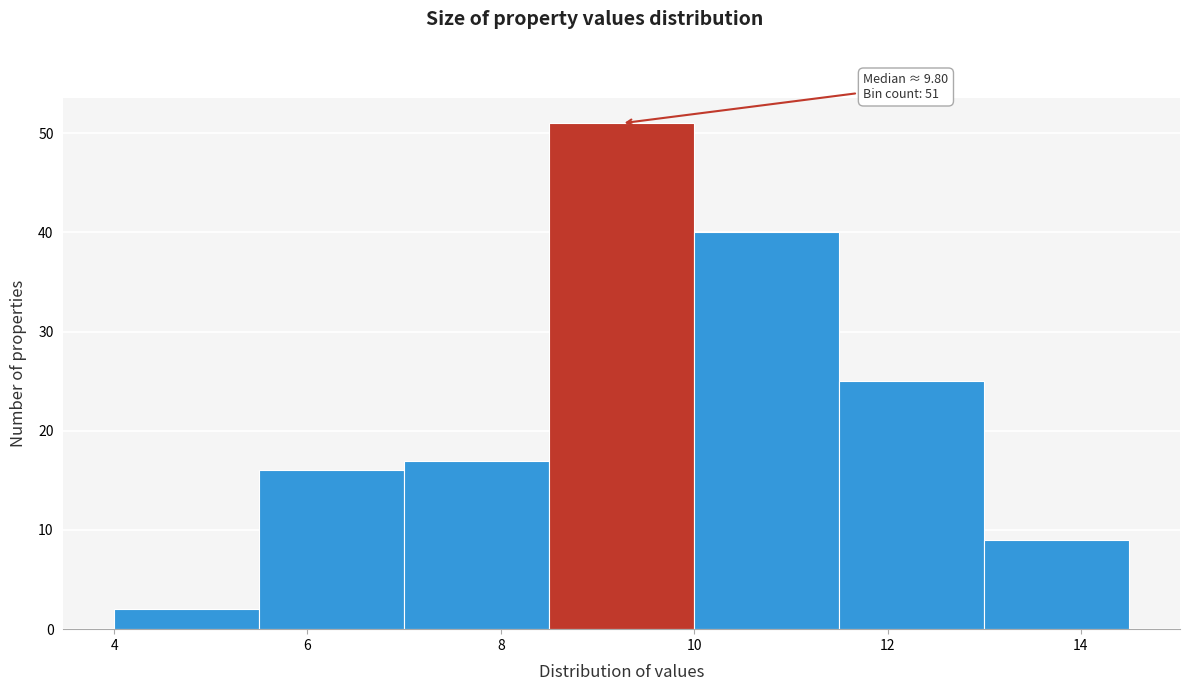

Which range on the x-axis has the tallest bar?

8.5 to 10.0